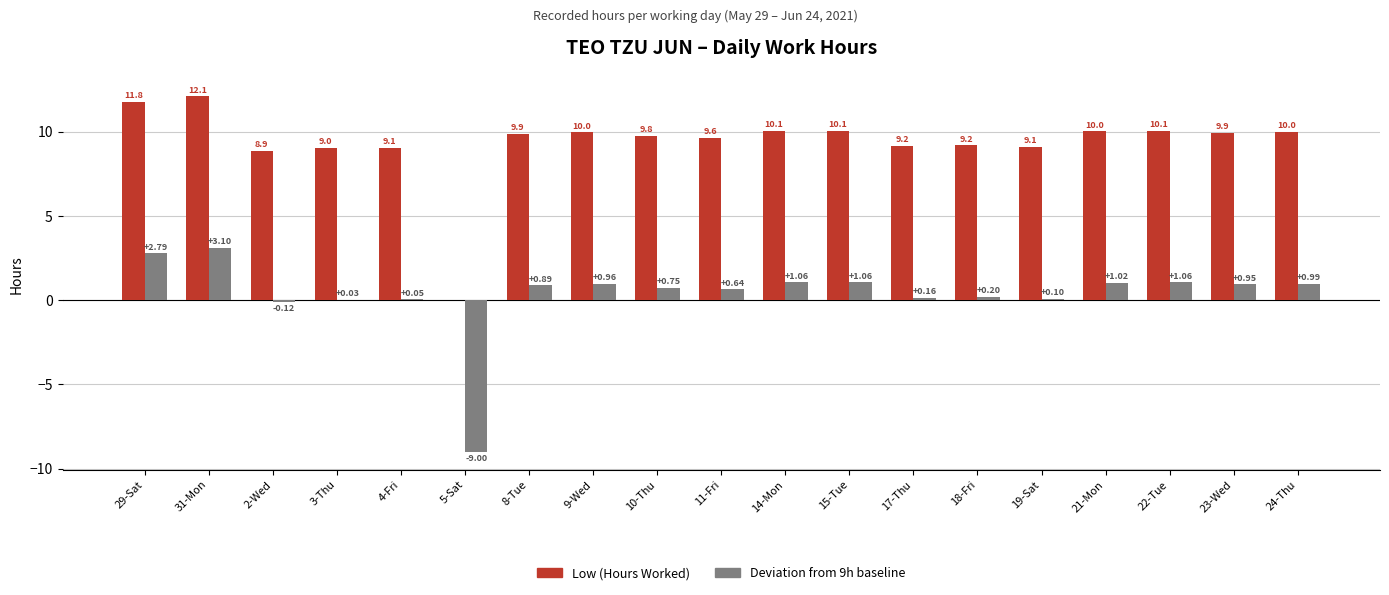

Which series has the largest total across all categories?

Low (Hours Worked)